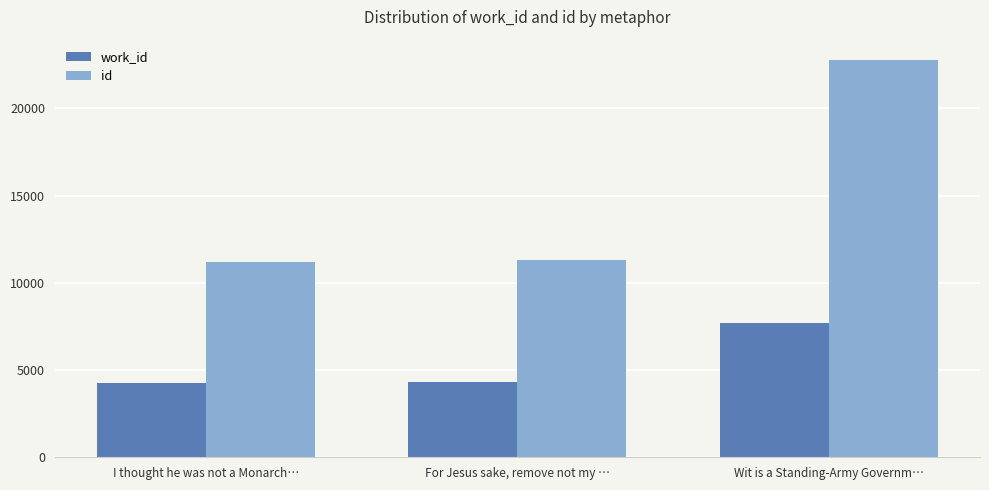

The value of work_id at I thought he was not a Monarch… is 4277. True or false?

True